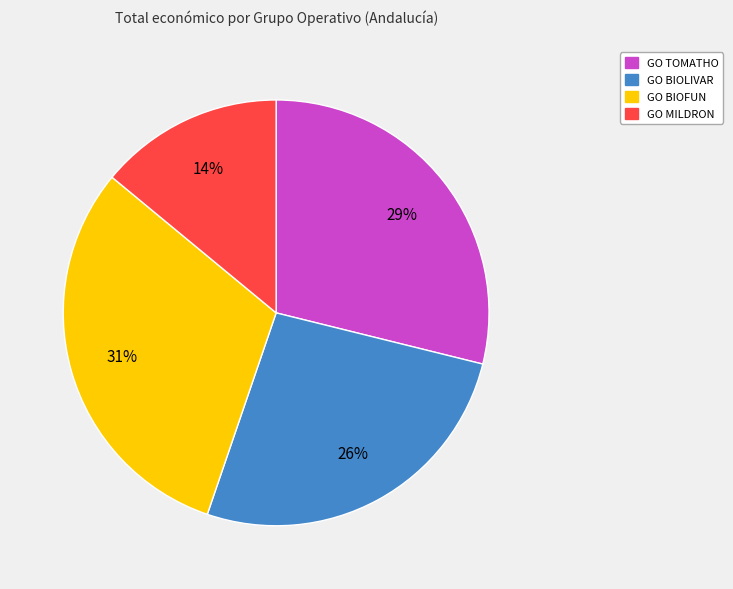

Which slice is the largest?

GO BIOFUN